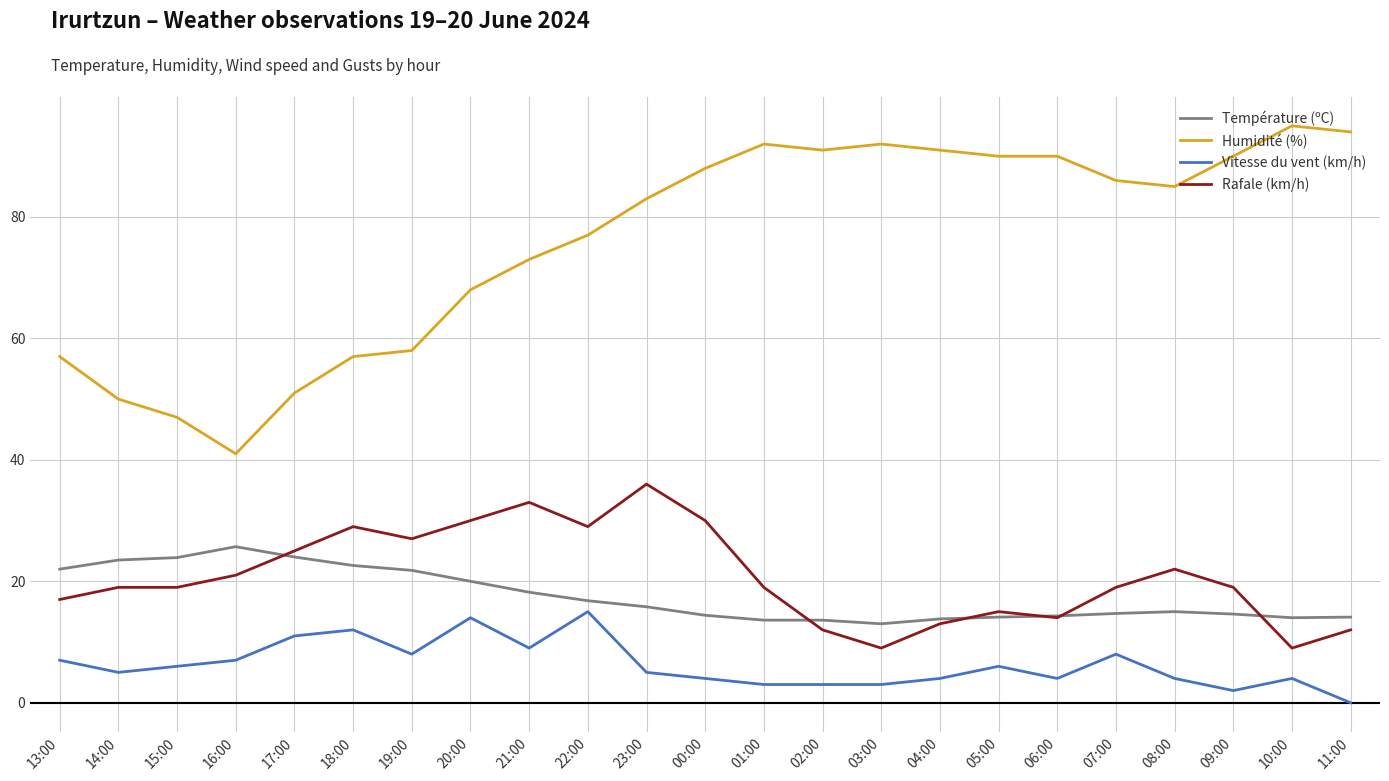

What is the total value across all series at 10:00?

122.0